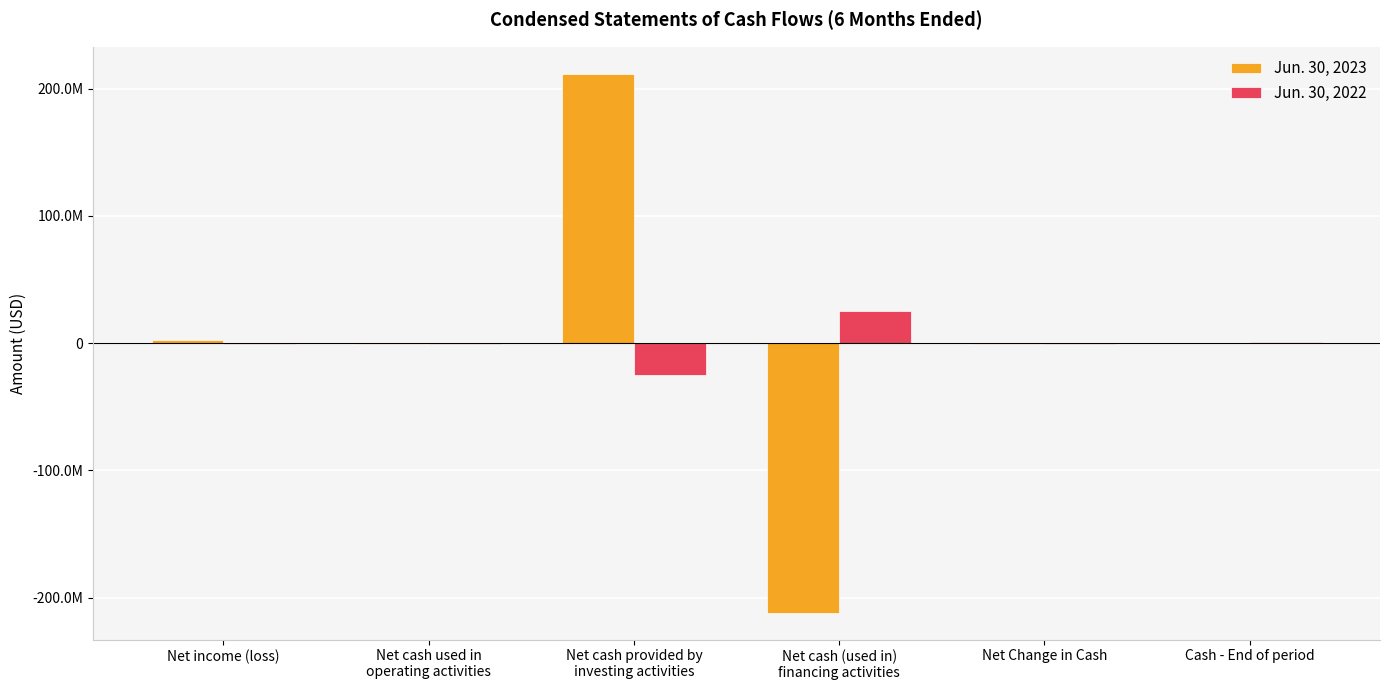

What are all the series names shown in the legend?

Jun. 30, 2023, Jun. 30, 2022